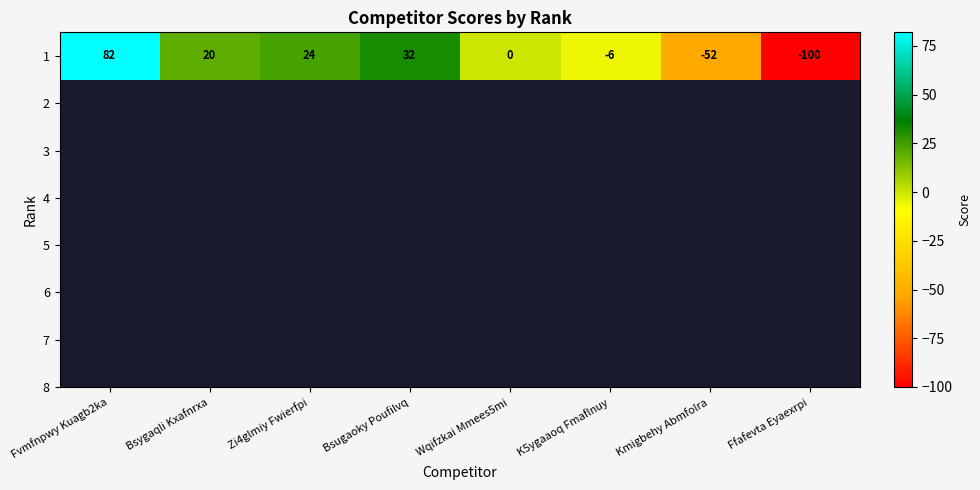

Approximately how many times larger is the value at Fvmfnpwy Kuagb2ka compared to Bsygaqli Kxafnrxa?

4.1